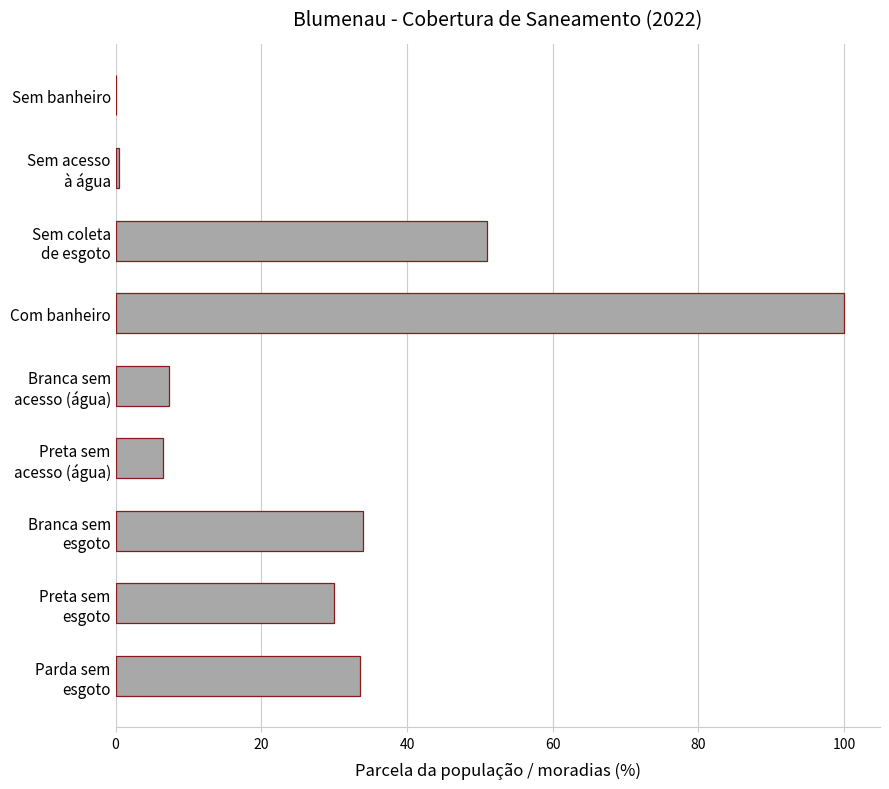

Is it true that the value at Com banheiro is 99.9?

True